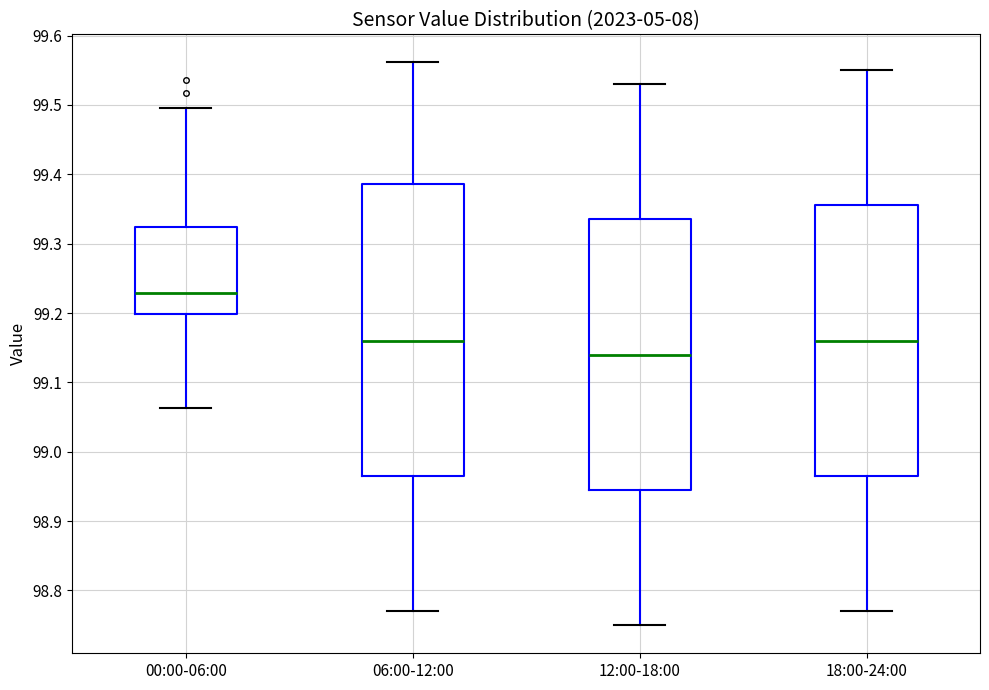

Comparing the boxes themselves (not the whiskers), which one is the tallest?

06:00-12:00